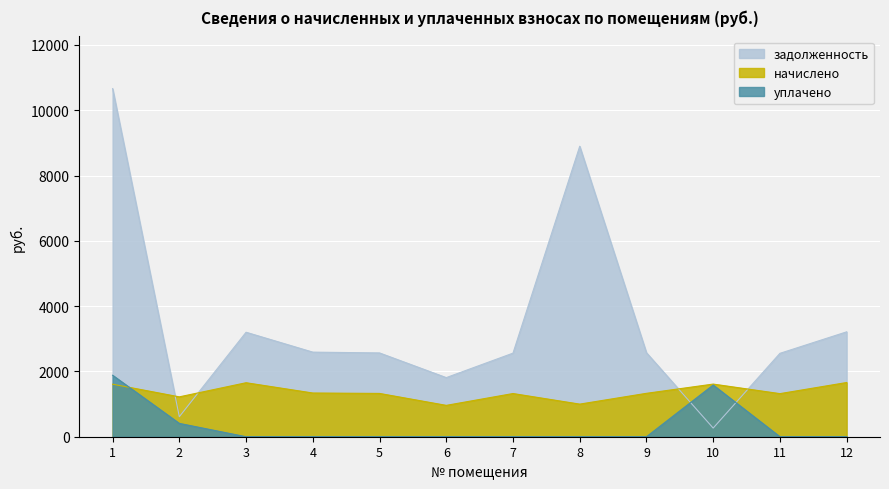

What are all the series names shown in the legend?

задолженность, начислено, уплачено